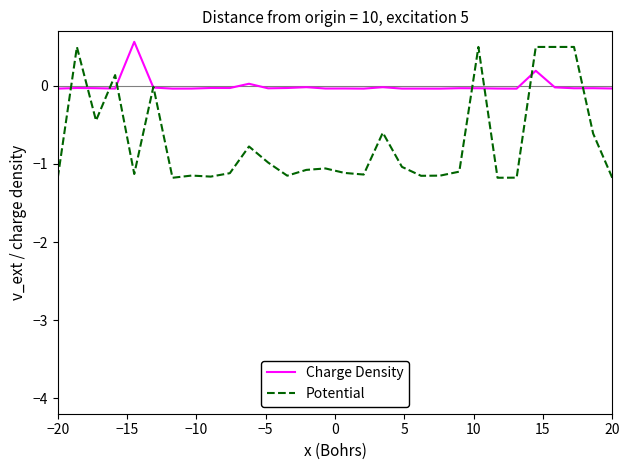

How many distinct data groups are displayed?

2